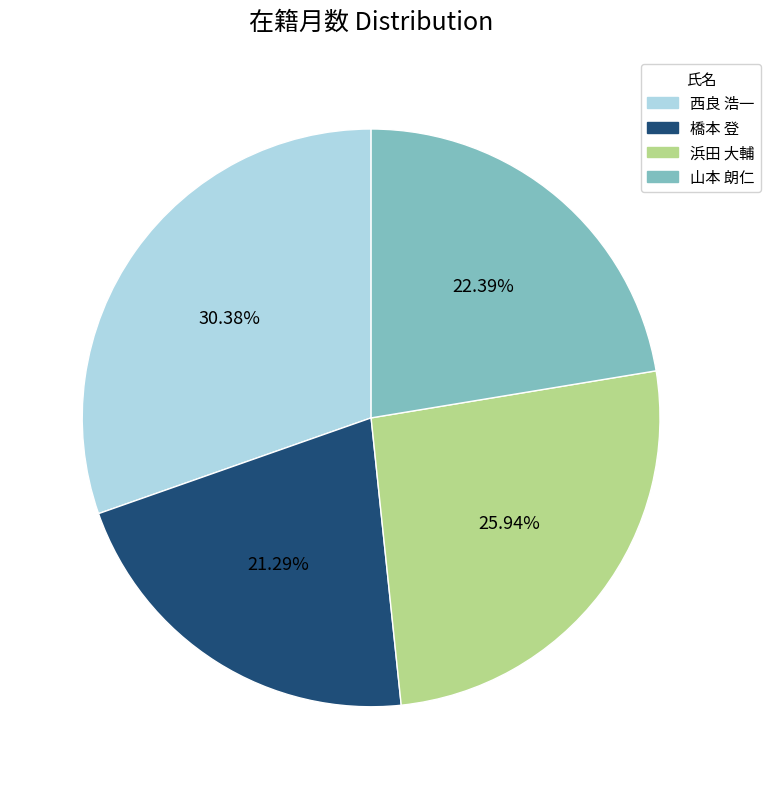

Does any single category account for the majority?

No